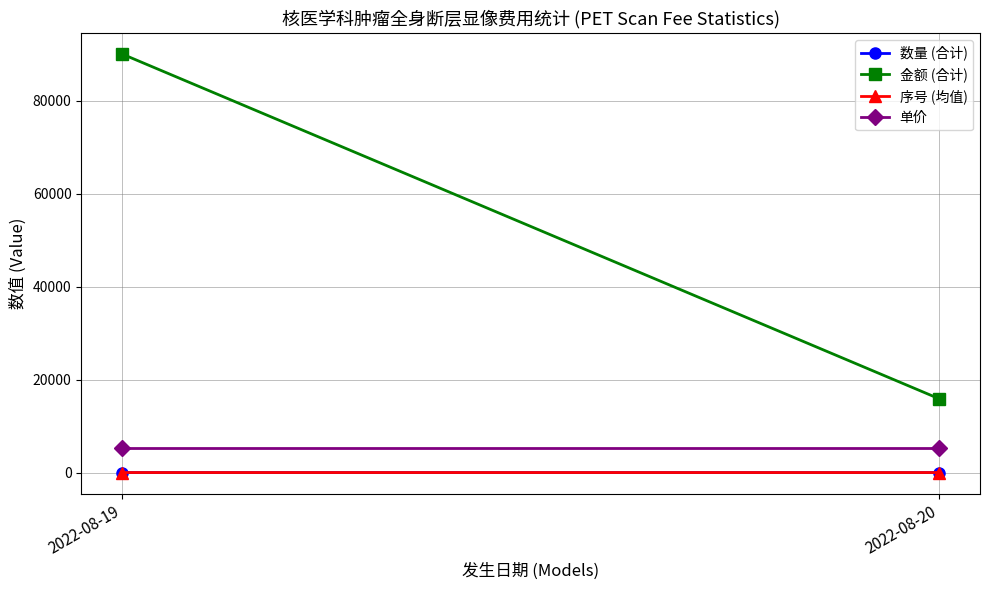

What is the greatest value displayed?

90100.0